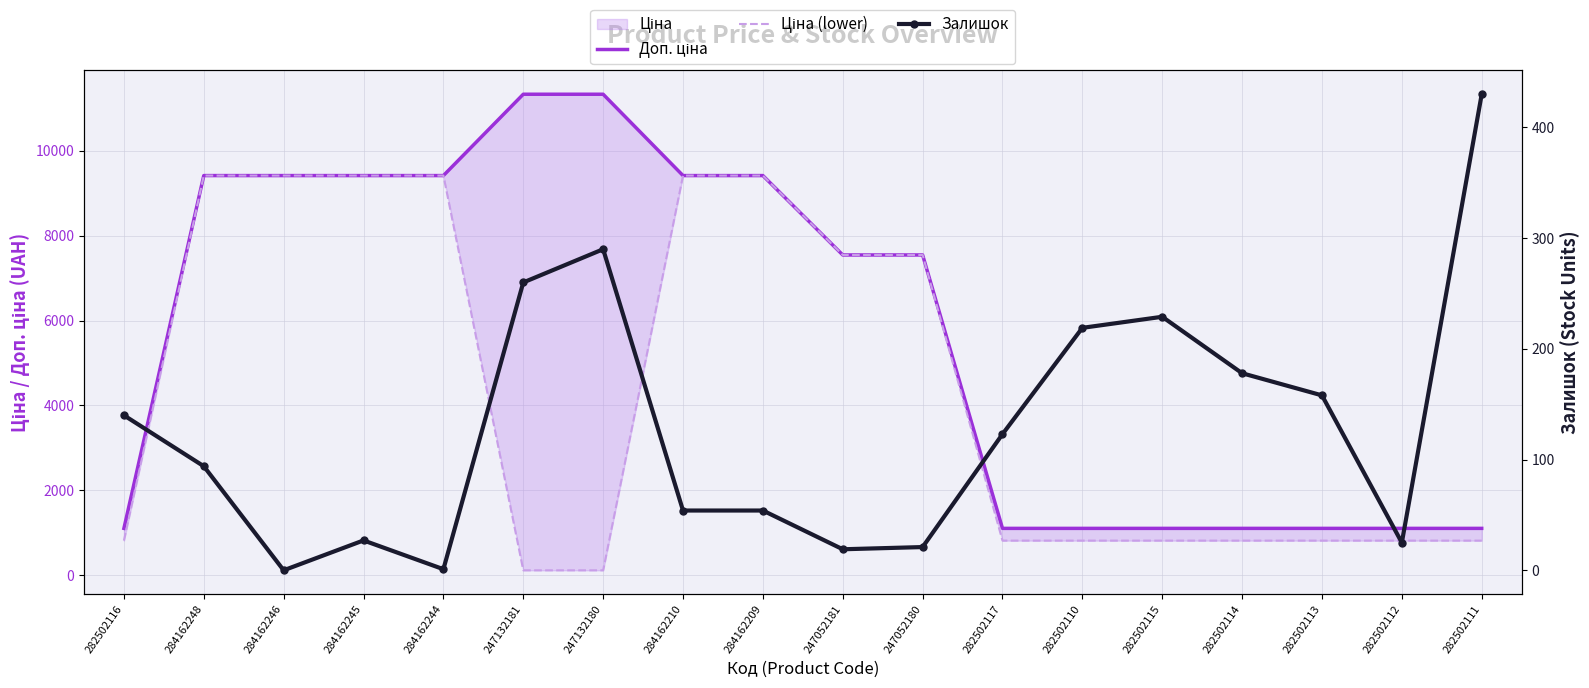

What is the value of the Доп. ціна point at the 8th from the left?

9416.9